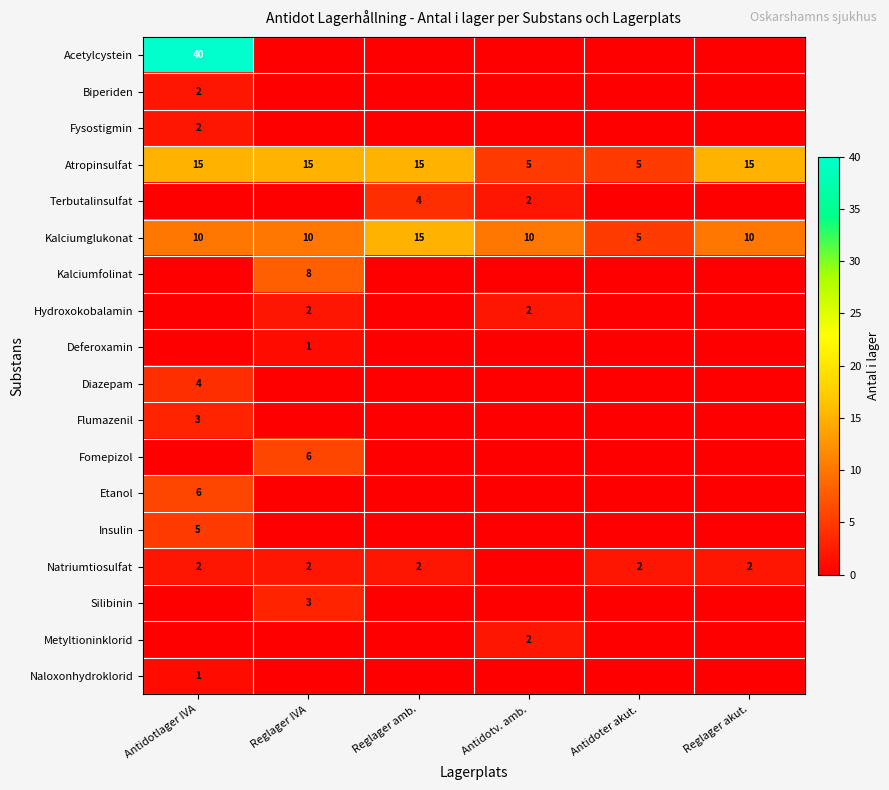

The Atropinsulfat series shows 3 at Reglager amb.. True or false?

False